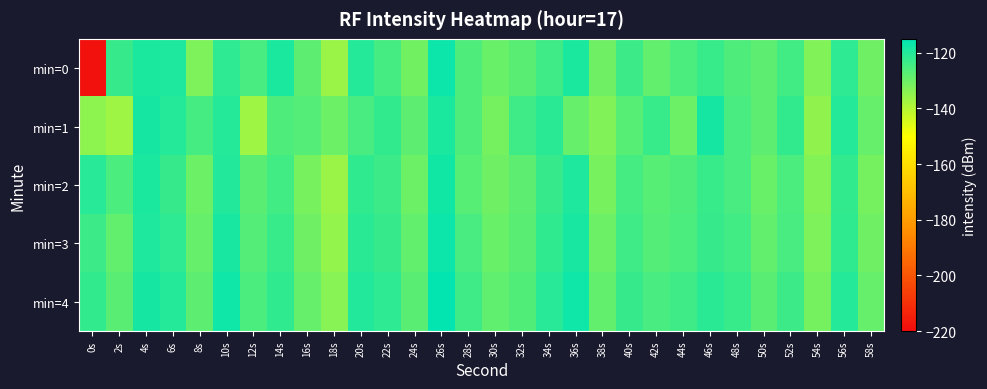

Reading left to right, extract all data points from this chart.

min=0: 0s=-218.7	2s=-122.8	4s=-118.8	6s=-119.1	8s=-132.5	10s=-121.5	12s=-125.1	14s=-119.1	16s=-128.0	18s=-136.0	20s=-120.3	22s=-124.7	24s=-131.0	26s=-117.0	28s=-125.9	30s=-129.5	32s=-127.6	34s=-123.7	36s=-119.0	38s=-130.4	40s=-123.4	42s=-128.6	44s=-125.6	46s=-123.0	48s=-125.8	50s=-128.0	52s=-124.3	54s=-132.6	56s=-121.6	58s=-130.5
min=1: 0s=-134.6	2s=-136.8	4s=-117.9	6s=-120.1	8s=-124.8	10s=-120.3	12s=-136.7	14s=-126.0	16s=-126.6	18s=-130.1	20s=-125.0	22s=-122.0	24s=-128.0	26s=-119.0	28s=-126.0	30s=-131.0	32s=-124.0	34s=-121.0	36s=-129.0	38s=-133.0	40s=-127.0	42s=-123.0	44s=-130.0	46s=-118.0	48s=-125.0	50s=-128.0	52s=-122.0	54s=-135.0	56s=-120.0	58s=-129.0
min=2: 0s=-120.5	2s=-125.3	4s=-118.9	6s=-122.4	8s=-130.1	10s=-119.8	12s=-127.6	14s=-124.3	16s=-131.5	18s=-136.2	20s=-121.7	22s=-123.4	24s=-129.8	26s=-117.5	28s=-126.9	30s=-130.3	32s=-128.1	34s=-122.6	36s=-119.3	38s=-131.8	40s=-124.5	42s=-127.2	44s=-126.0	46s=-123.1	48s=-124.9	50s=-129.4	52s=-125.6	54s=-133.2	56s=-122.3	58s=-131.0
min=3: 0s=-123.4	2s=-128.7	4s=-119.2	6s=-121.5	8s=-129.3	10s=-118.6	12s=-126.8	14s=-123.1	16s=-130.4	18s=-135.1	20s=-120.9	22s=-122.6	24s=-128.7	26s=-116.8	28s=-125.2	30s=-129.6	32s=-127.4	34s=-121.9	36s=-118.6	38s=-130.1	40s=-123.8	42s=-126.5	44s=-125.3	46s=-122.4	48s=-124.2	50s=-128.7	52s=-124.9	54s=-132.5	56s=-121.6	58s=-130.3
min=4: 0s=-122.1	2s=-127.4	4s=-118.0	6s=-120.2	8s=-128.0	10s=-117.3	12s=-125.5	14s=-121.8	16s=-129.1	18s=-133.8	20s=-119.6	22s=-121.3	24s=-127.4	26s=-115.5	28s=-123.9	30s=-128.3	32s=-126.1	34s=-120.6	36s=-117.3	38s=-128.8	40s=-122.5	42s=-125.2	44s=-124.0	46s=-121.1	48s=-122.9	50s=-127.4	52s=-123.6	54s=-131.2	56s=-120.3	58s=-129.0